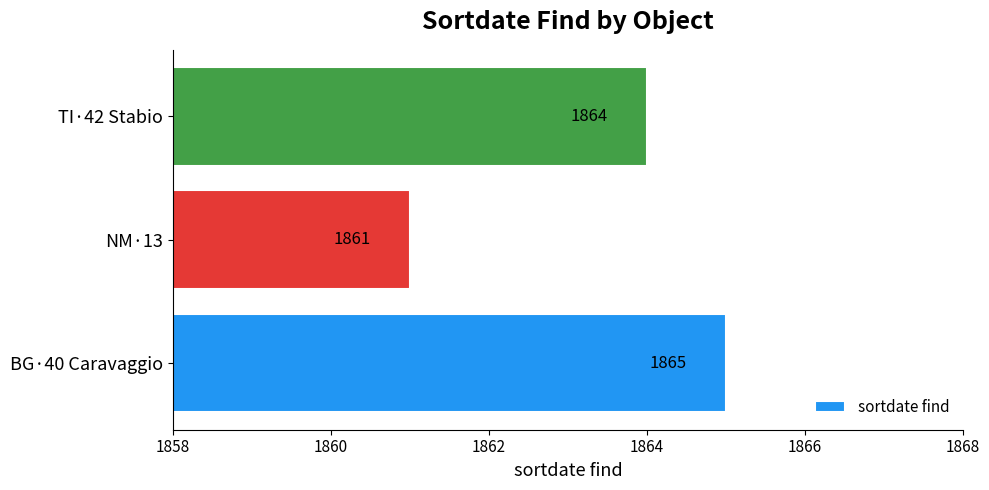

Are the bars horizontal?

Yes